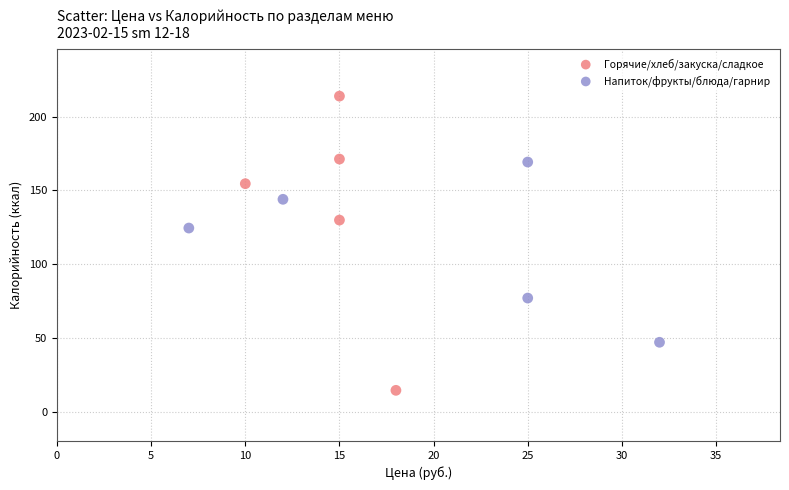

Which series reaches the maximum Y coordinate?

Горячие/хлеб/закуска/сладкое